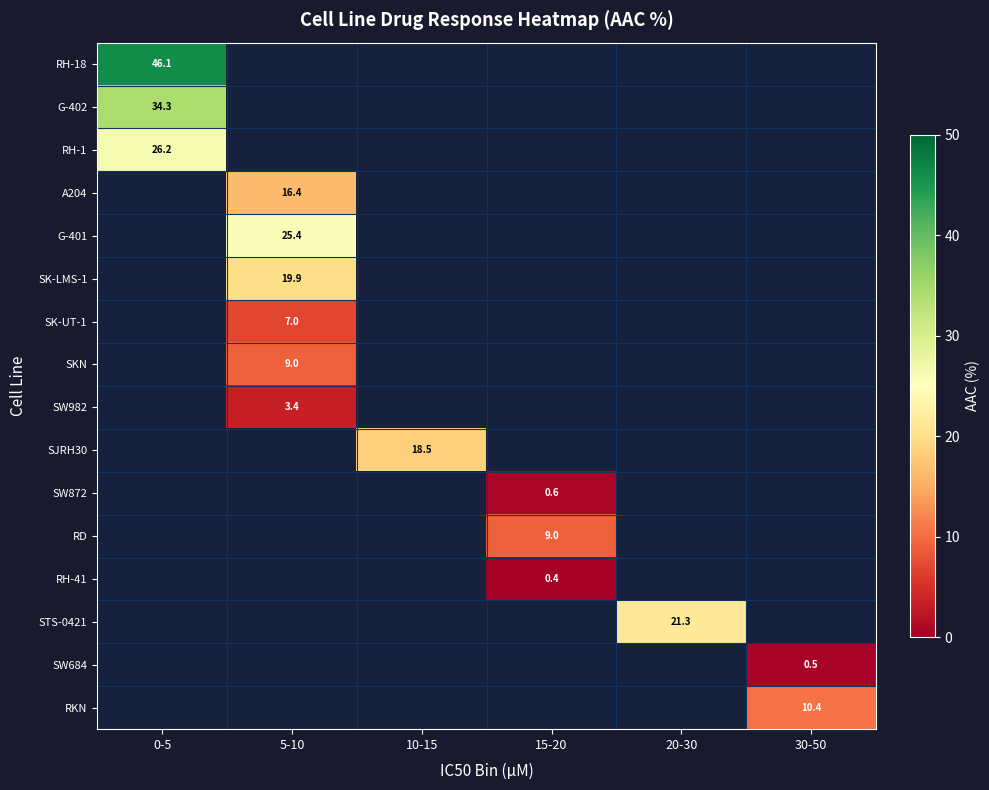

List the series in order of their overall mean, highest first.

RH-18, G-402, RH-1, A204, G-401, SK-LMS-1, SK-UT-1, SKN, SW982, SJRH30, SW872, RD, RH-41, STS-0421, SW684, RKN